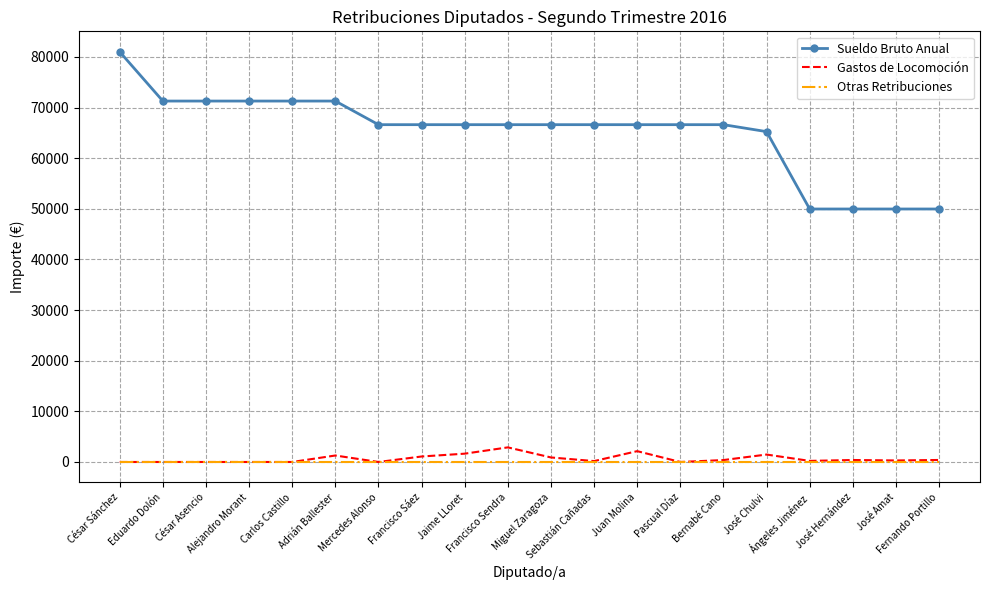

What is the highest value of the Sueldo Bruto Anual series?

80999.9